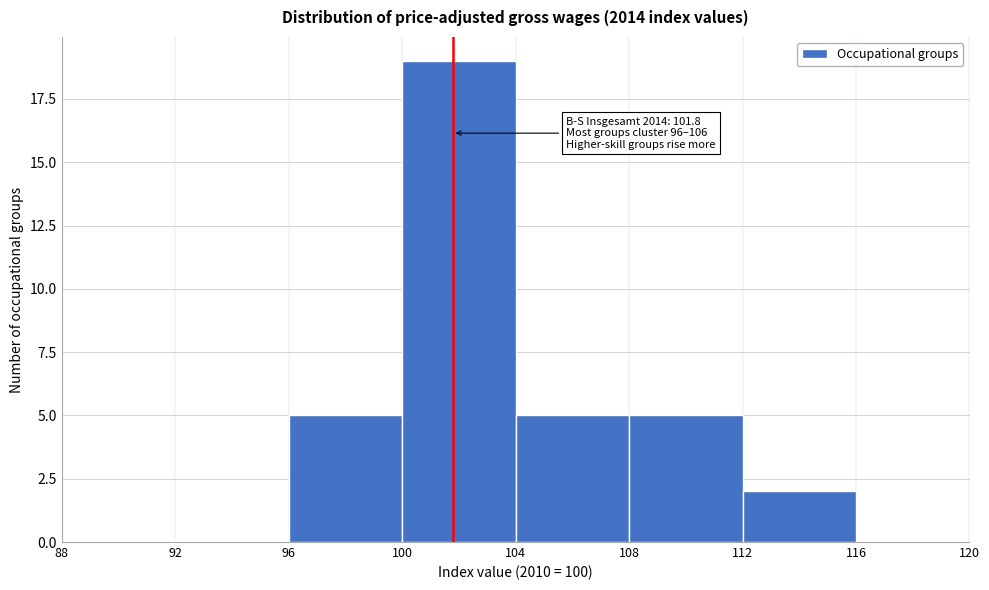

Over which range of the x-axis is the bar tallest?

100 to 104